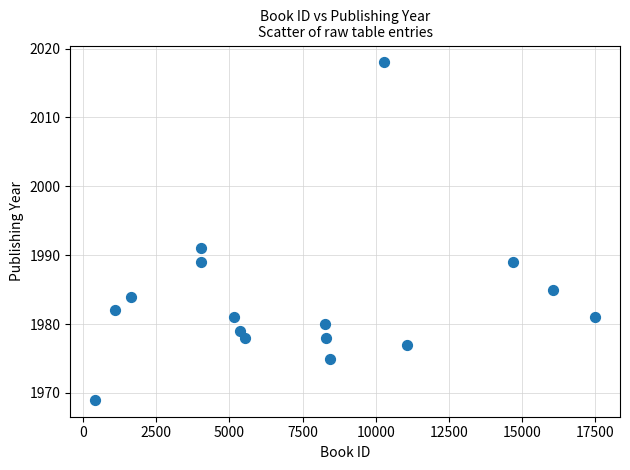

What Y value in the scatter plot is closest to 1993?

1991